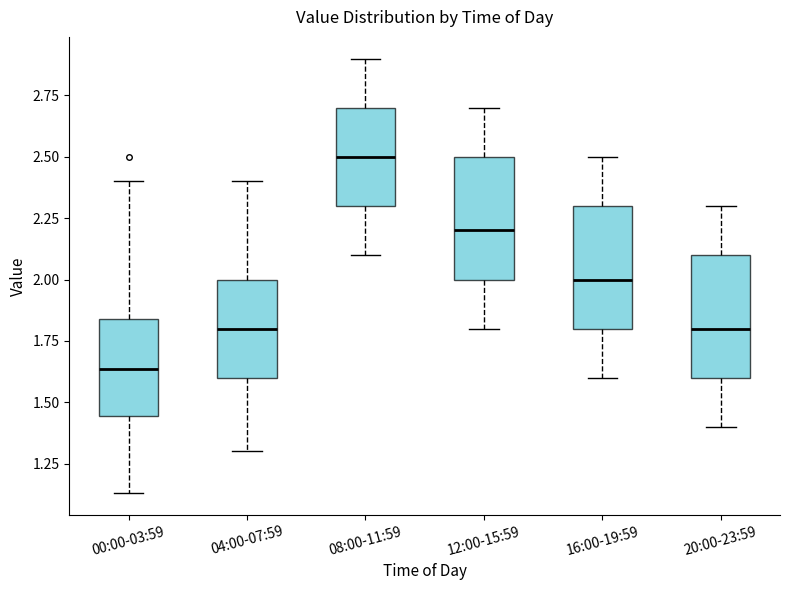

Which box's median line is the lowest?

00:00-03:59